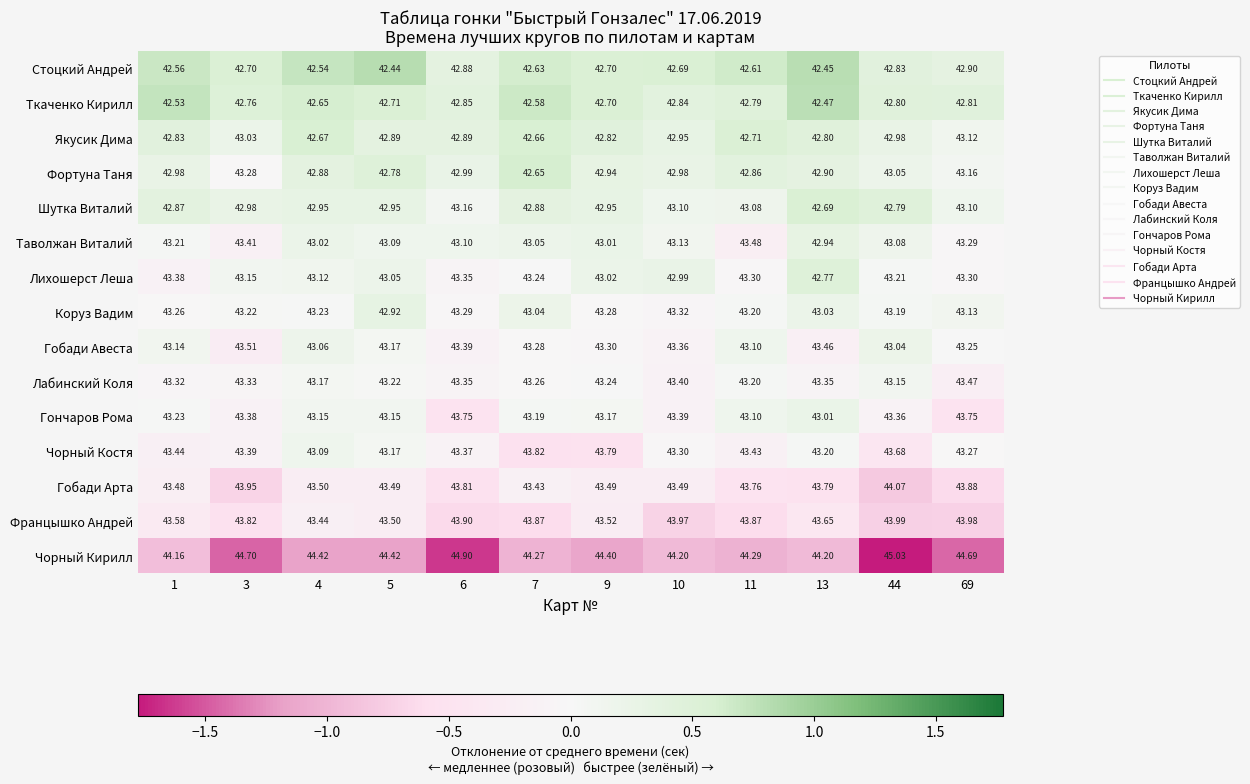

Rank the series at 7 from highest to lowest value.

Чорный Кирилл, Францышко Андрей, Чорный Костя, Гобади Арта, Гобади Авеста, Лабинский Коля, Лихошерст Леша, Гончаров Рома, Таволжан Виталий, Коруз Вадим, Шутка Виталий, Якусик Дима, Фортуна Таня, Стоцкий Андрей, Ткаченко Кирилл